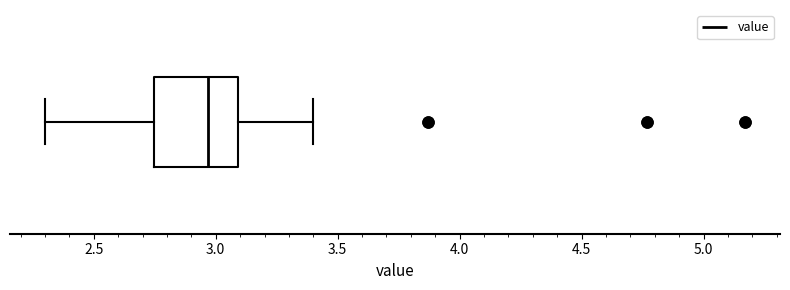

Read this box plot against the x-axis: the position of the median line, the range covered by the box, and the ends of both whiskers. The values are not printed on the chart, so give them approximately, as read against the axis.

median 2.95, box 2.75 to 3.10, whiskers 2.30 to 3.40